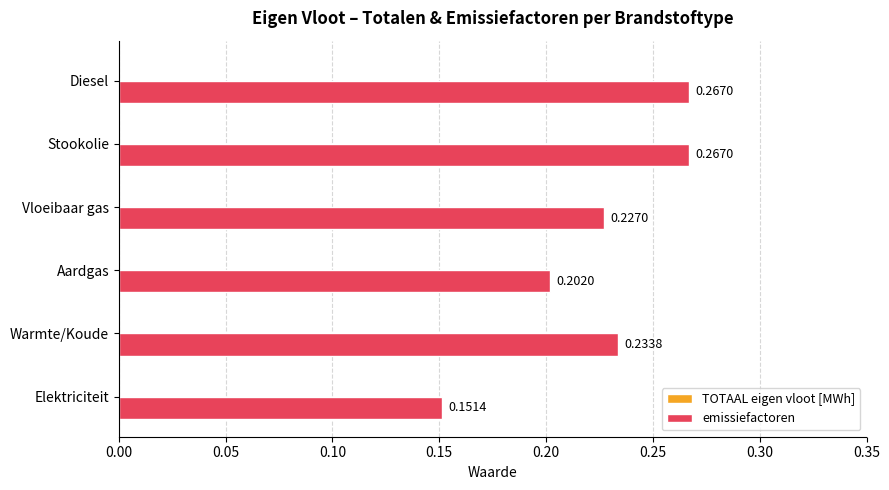

At which category does the chart reach its minimum across all series?

Elektriciteit